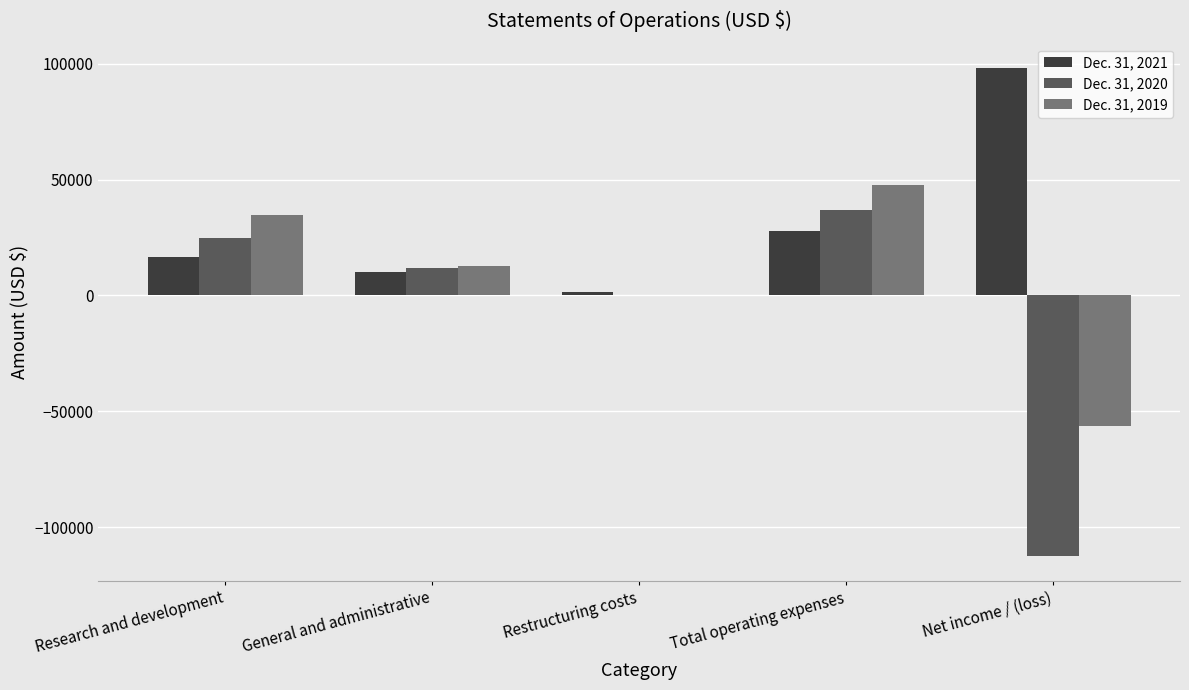

Which category has the highest value in the Dec. 31, 2019 series?

Total operating expenses